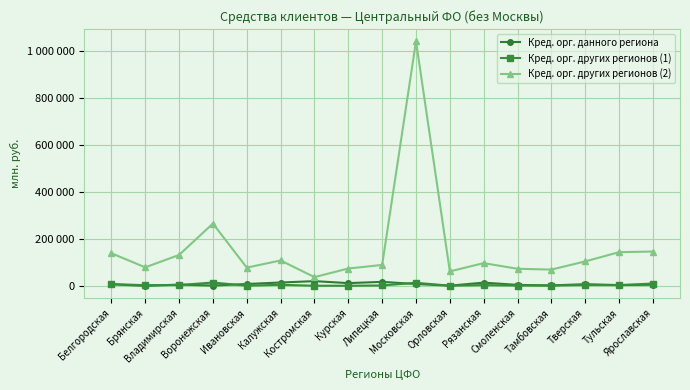

What are all the series names shown in the legend?

Кред. орг. данного региона, Кред. орг. других регионов (1), Кред. орг. других регионов (2)